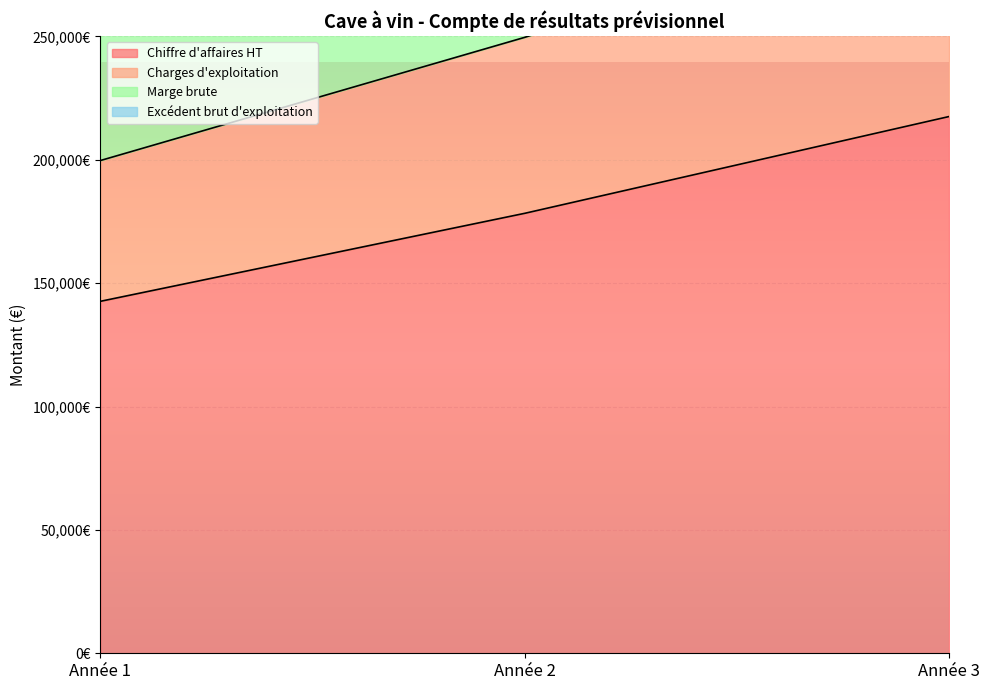

The value of Excédent brut d'exploitation at Année 2 is 371010.0. True or false?

True